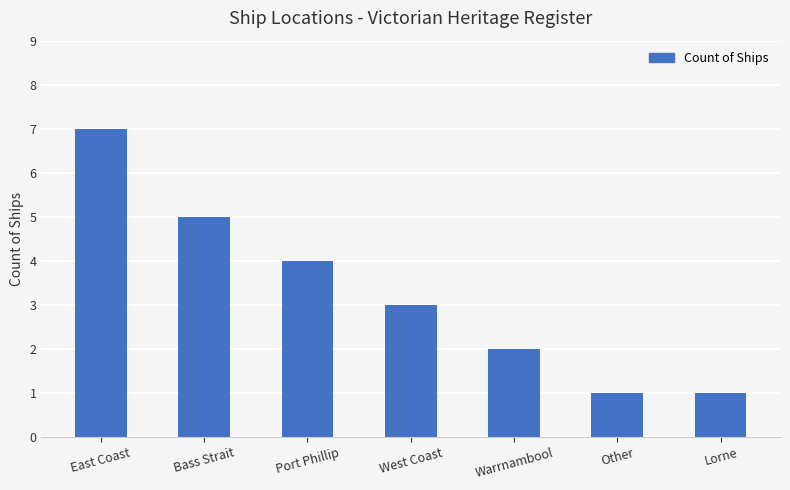

What is the value of the 4th bar from the left?

3